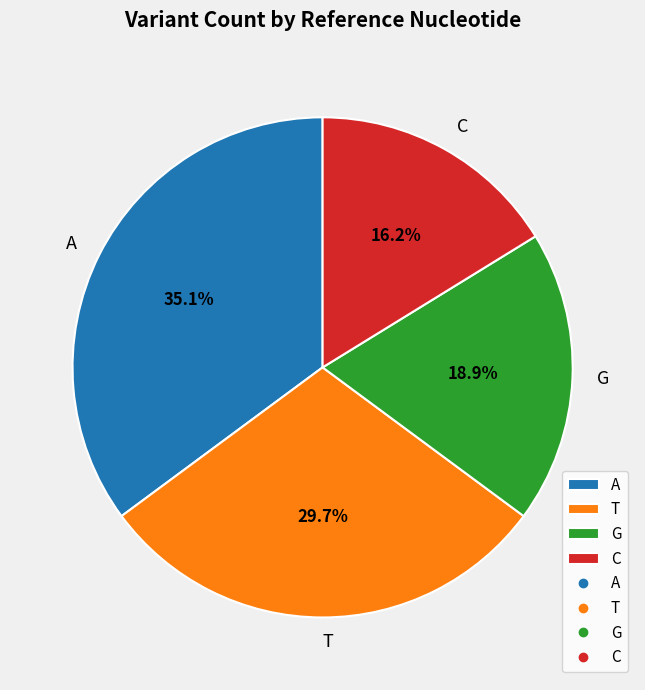

What percentage do C and A together represent?

51.4%